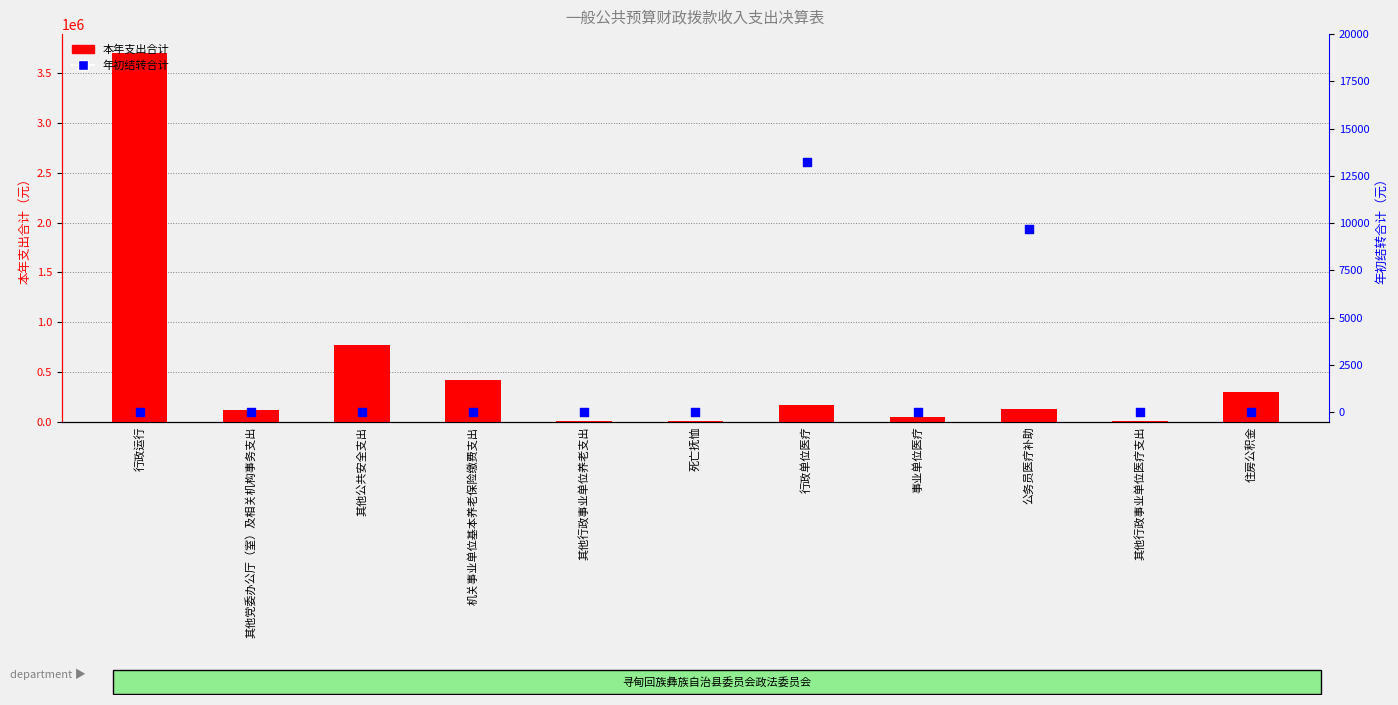

At which category is the sum across all series the highest?

行政运行